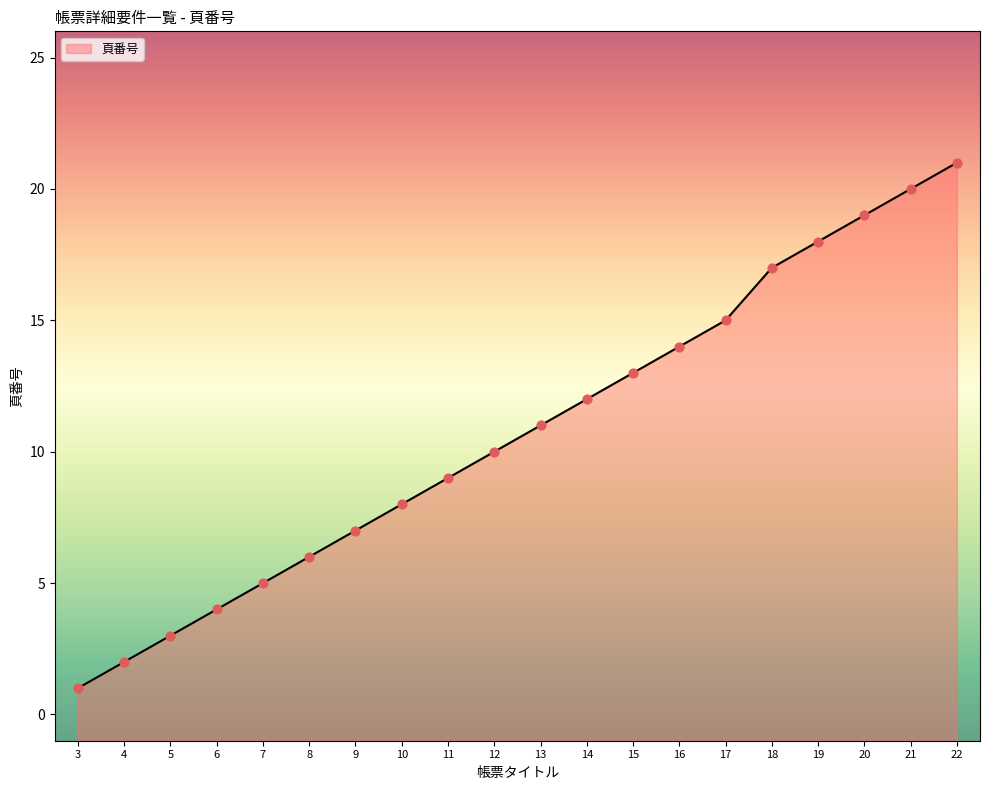

What is the ratio of the value at 17 to the value at 20?

0.8